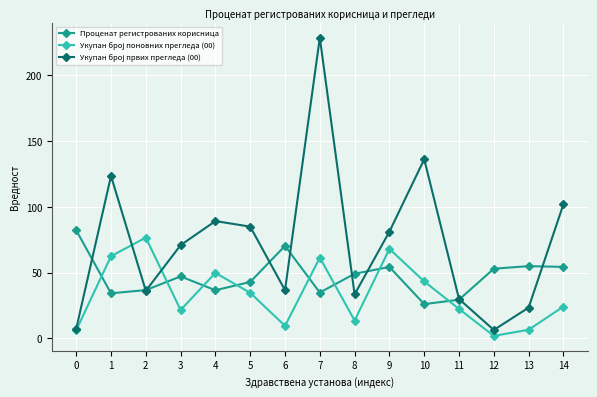

Does the chart display data point markers on the line(s)?

Yes